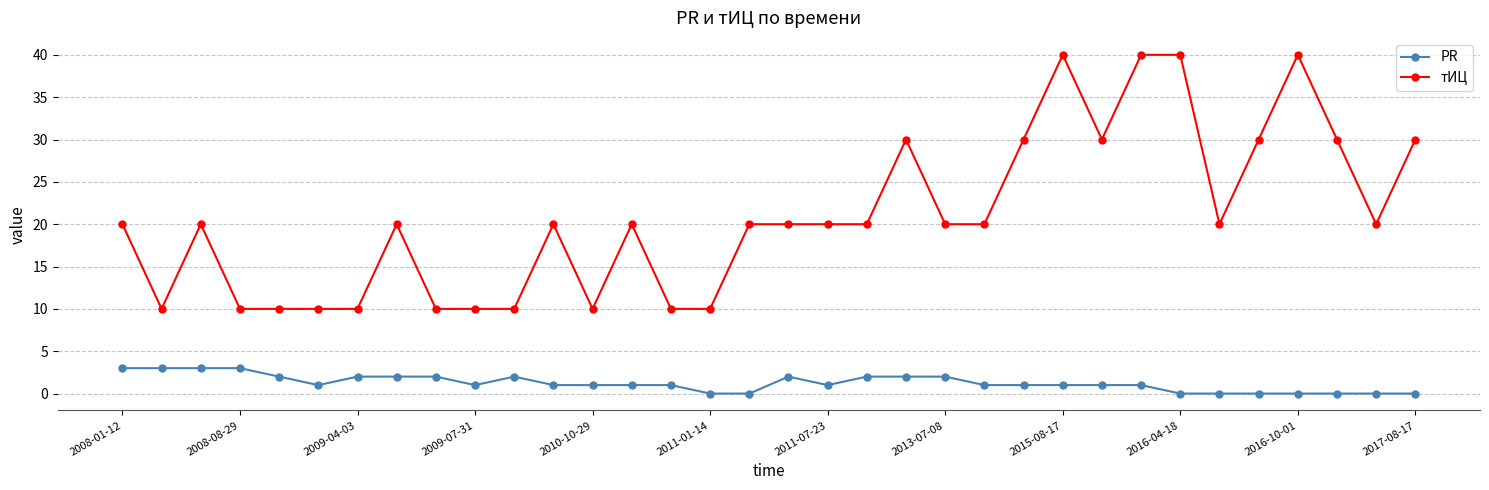

What is the difference between the maximum and minimum values in the PR series?

3